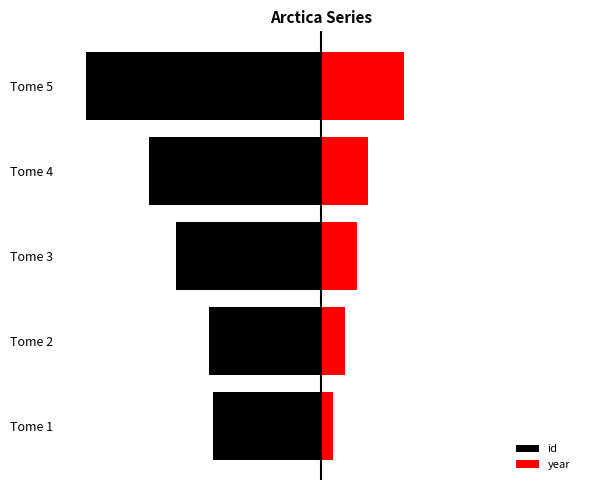

The id series shows -300.0 at Tome 5. True or false?

True